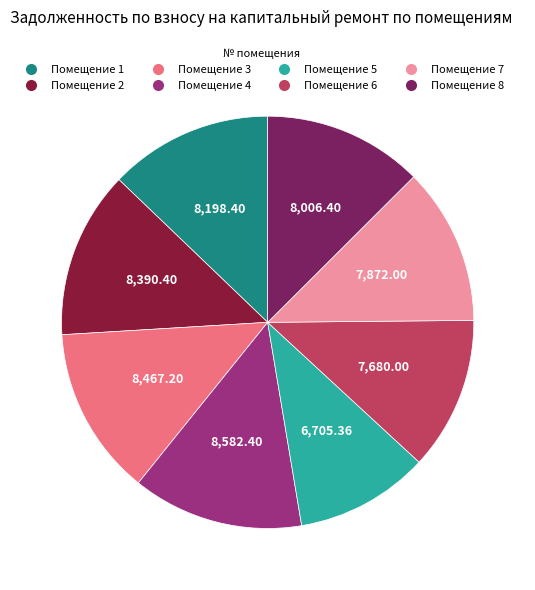

Count the number of slices in the pie.

8